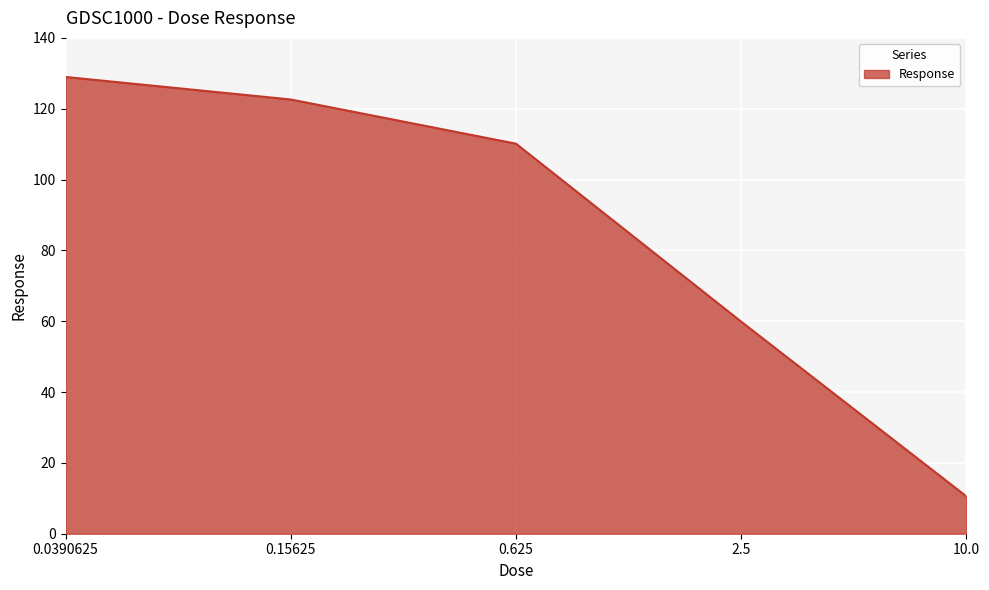

What position from the left is 2.5?

4